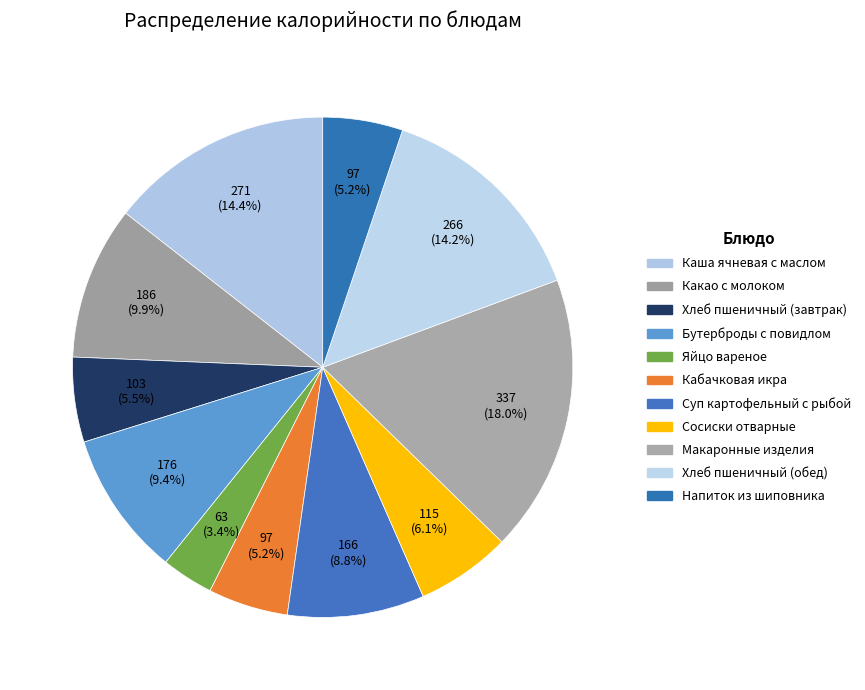

How many slices are in this pie chart?

11